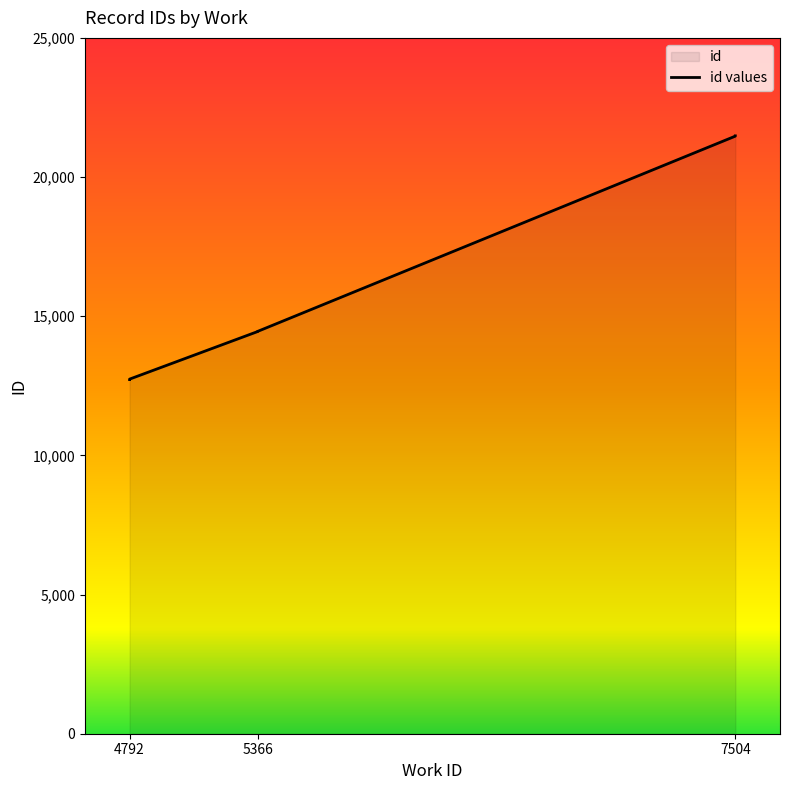

What is the difference between the values at 5366 and 4792?

1728